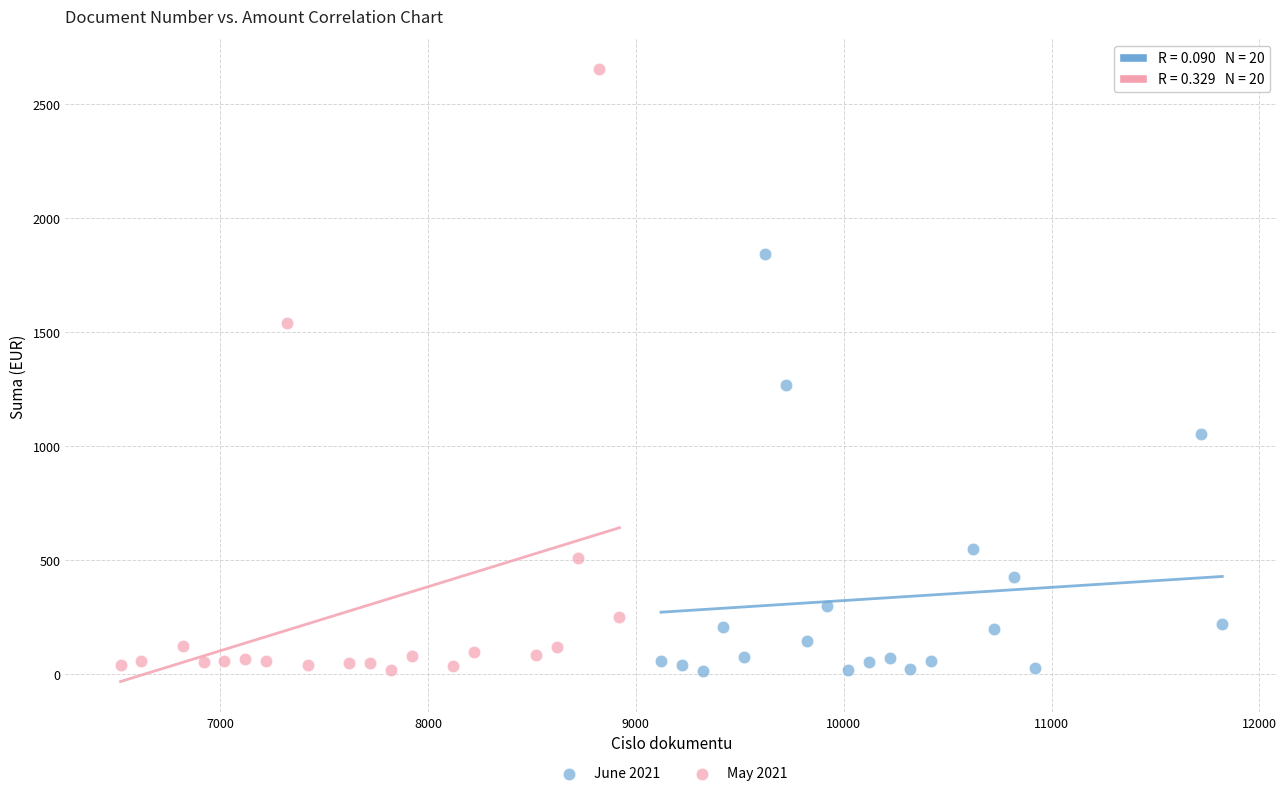

Which series contains the highest Y value?

May 2021